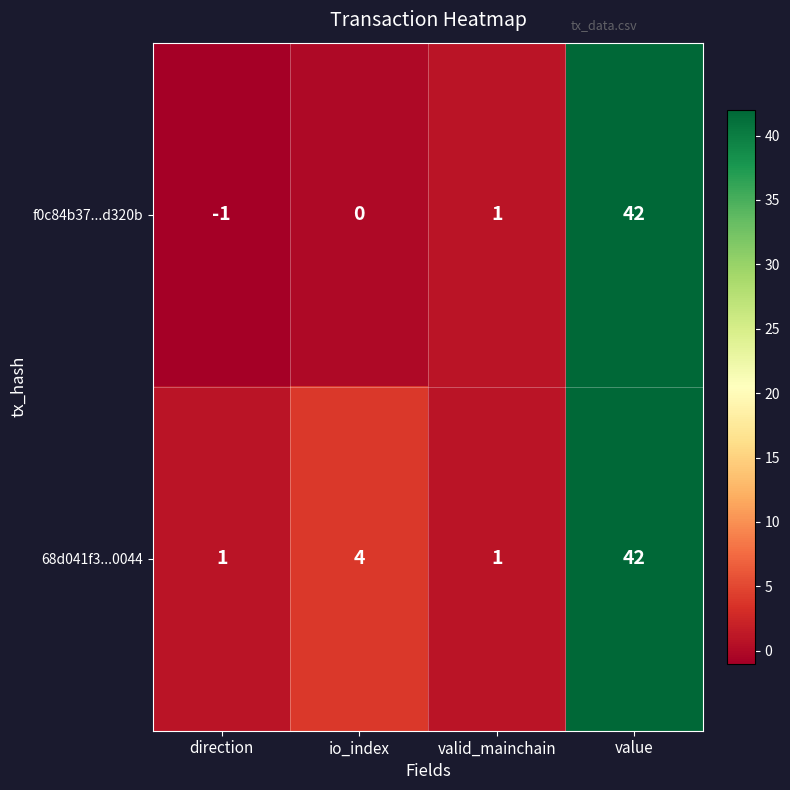

At which category is the sum across all series the highest?

value